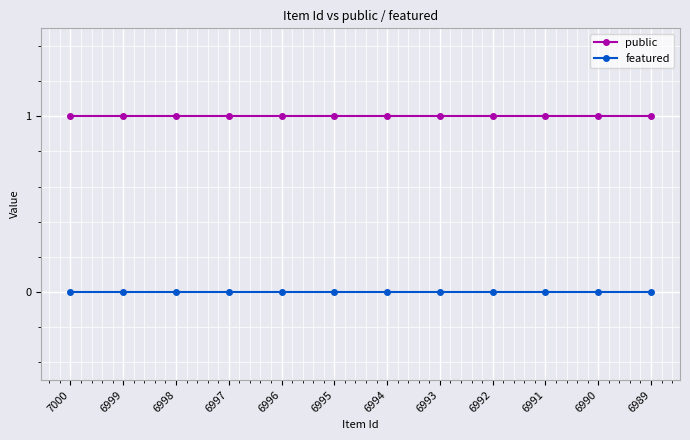

Rank the series by their maximum value, from lowest to highest.

featured, public